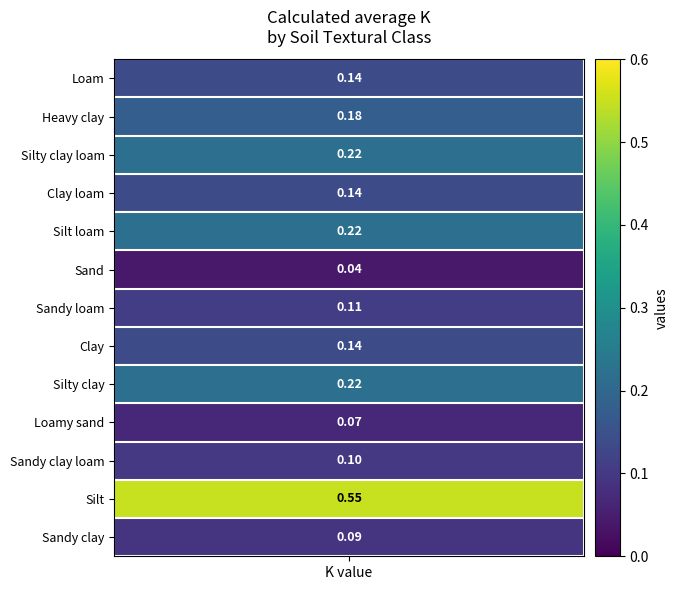

What is the sum of all values?

2.2